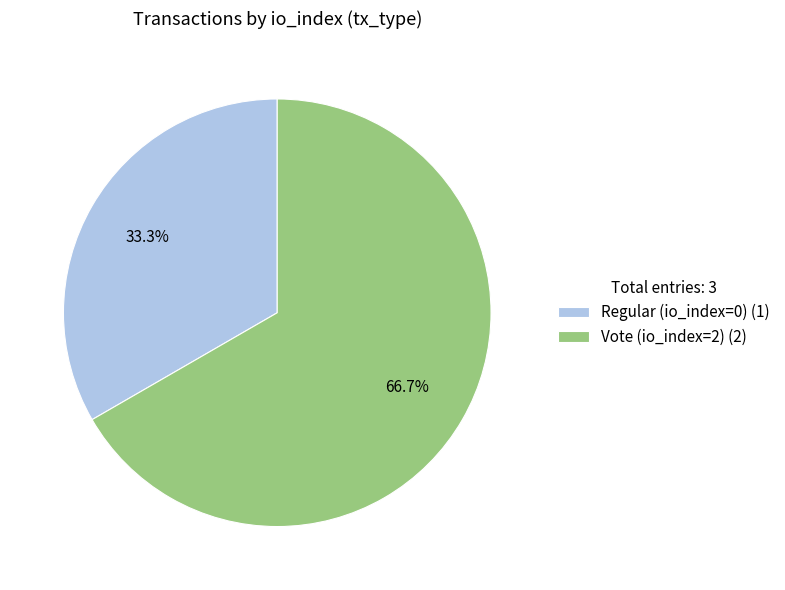

Is it true that Vote (io_index=2) is 90% of the pie?

False